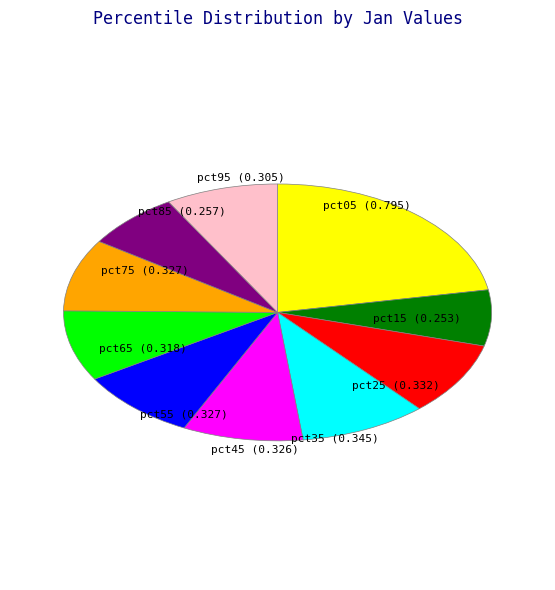

Is pct35 the majority of the pie?

No